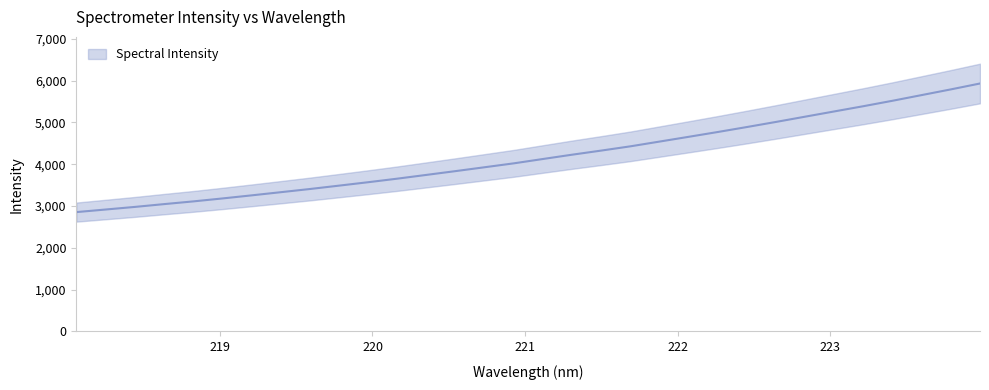

What is the sum of the values at 223.7895 and 220.1623?

9446.1